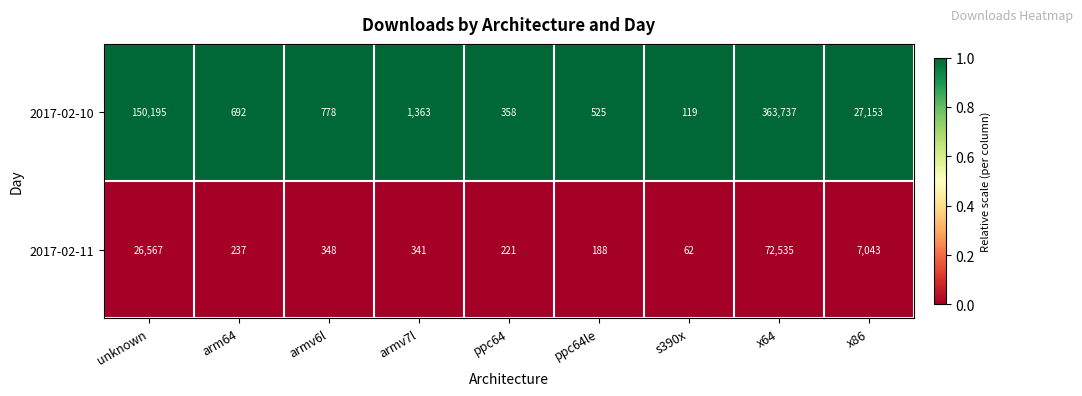

Which series changed the most between x64 and x86?

2017-02-10